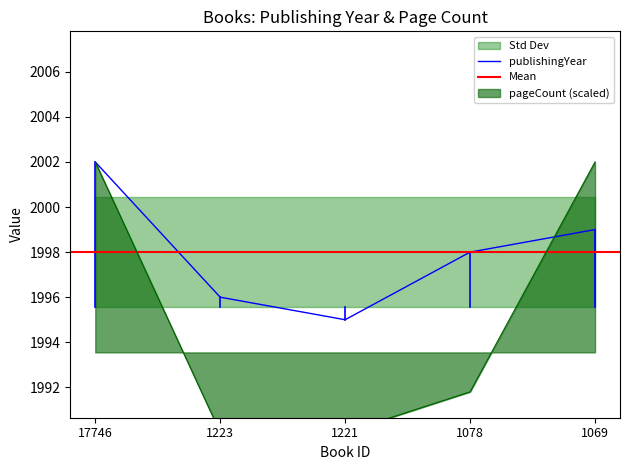

Where do publishingYear and pageCount first cross each other?

1078 and 1069